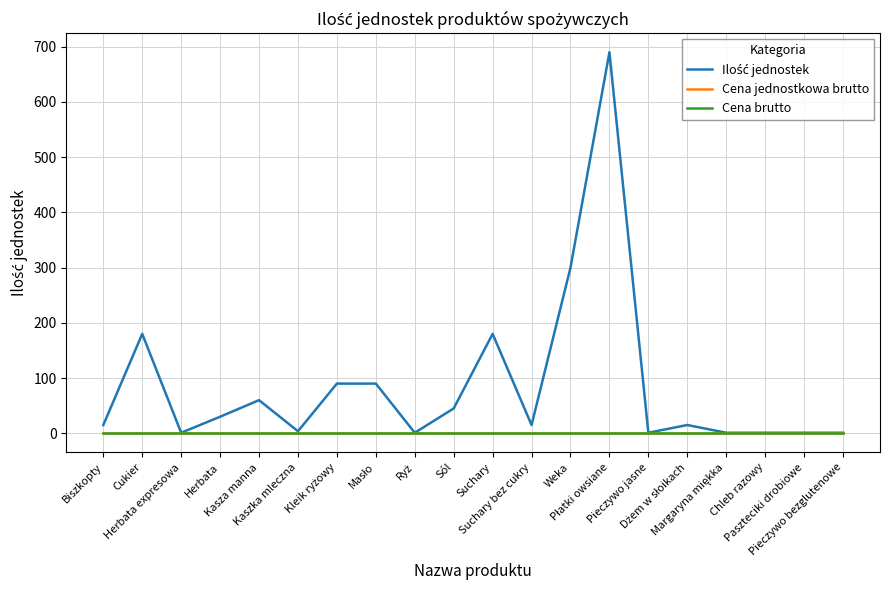

What is the difference between the second highest and minimum values in the Ilość jednostek series?

299.0